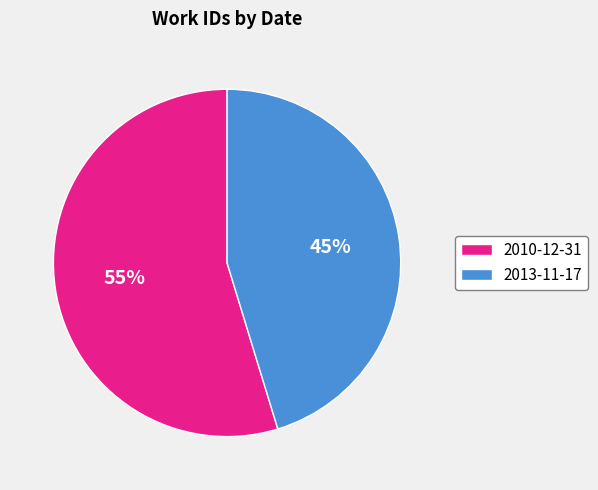

Which slice is the largest?

2010-12-31